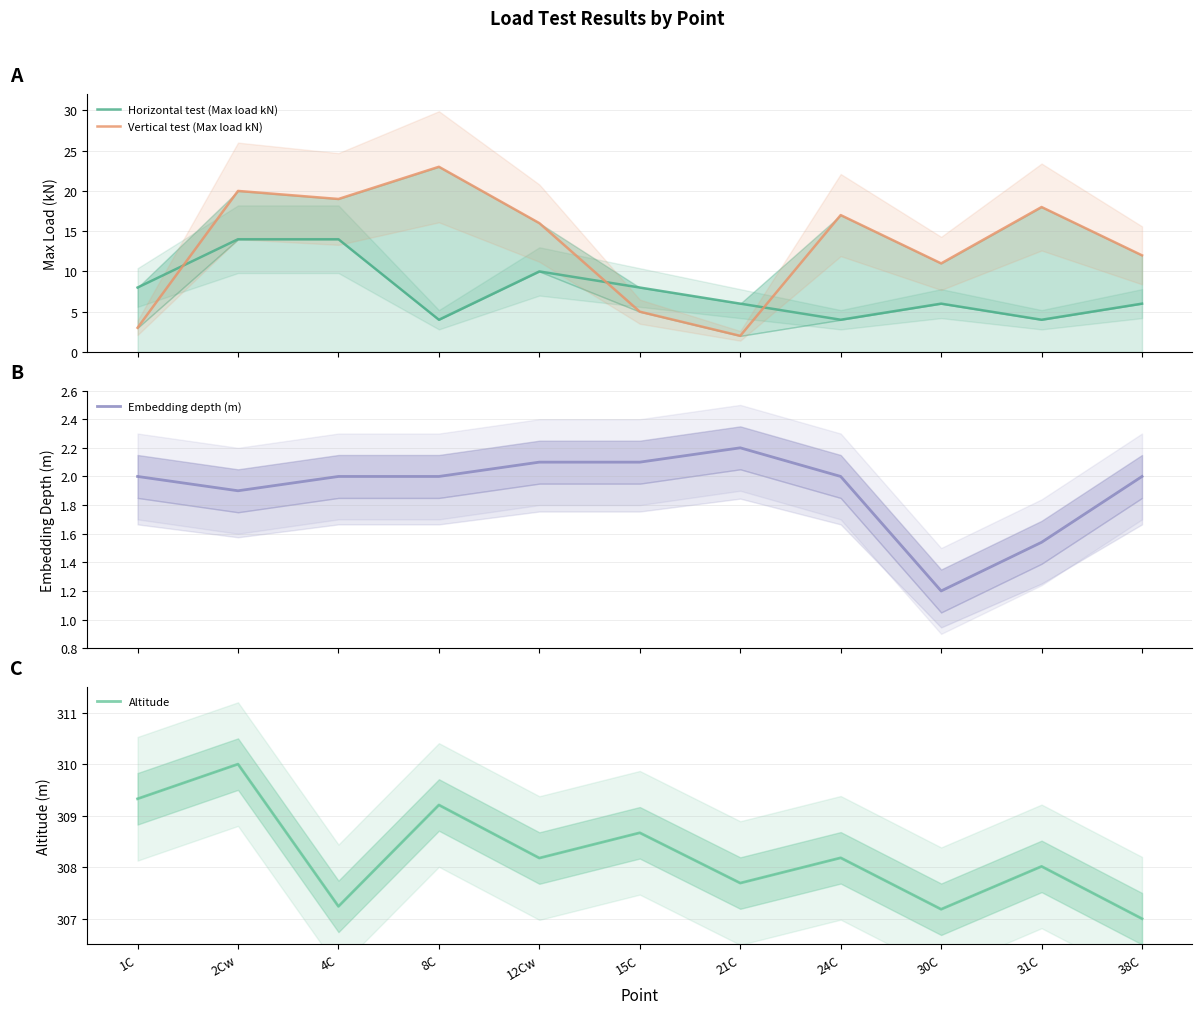

What is the difference between the maximum and minimum values in the Embedding depth (m) series?

1.0